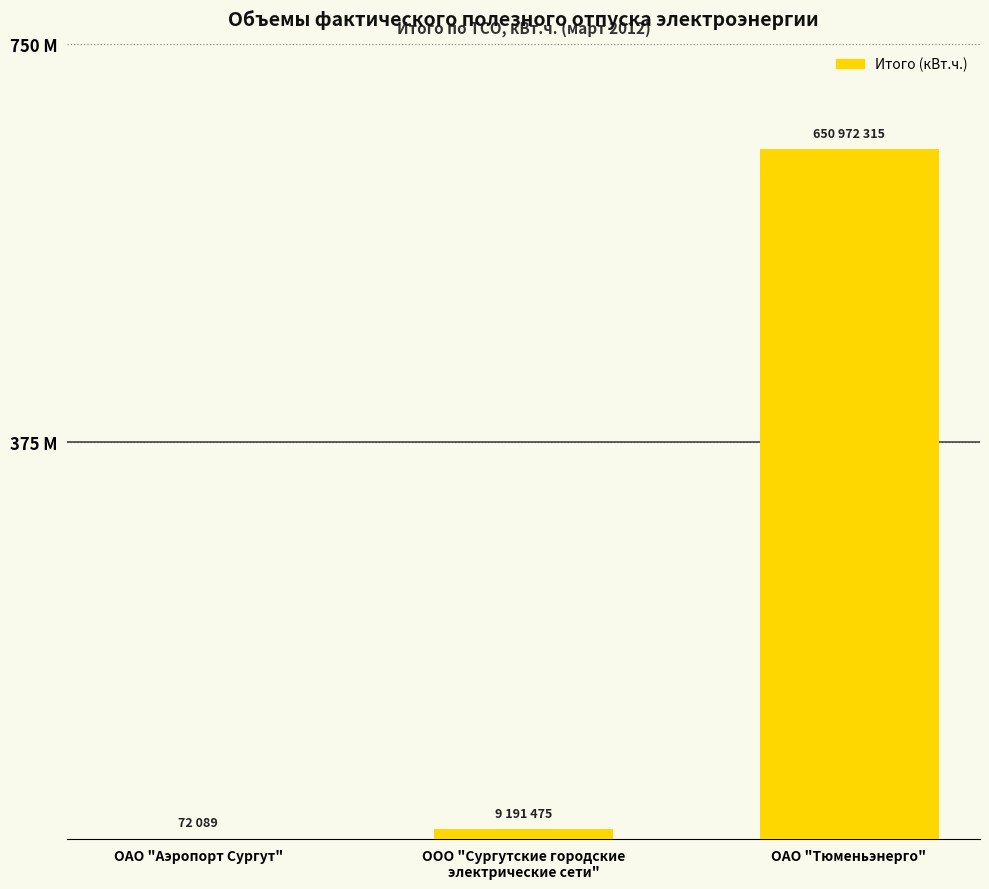

Rank the categories by value from highest to lowest.

ОАО "Тюменьэнерго", ООО "Сургутские городские
электрические сети", ОАО "Аэропорт Сургут"